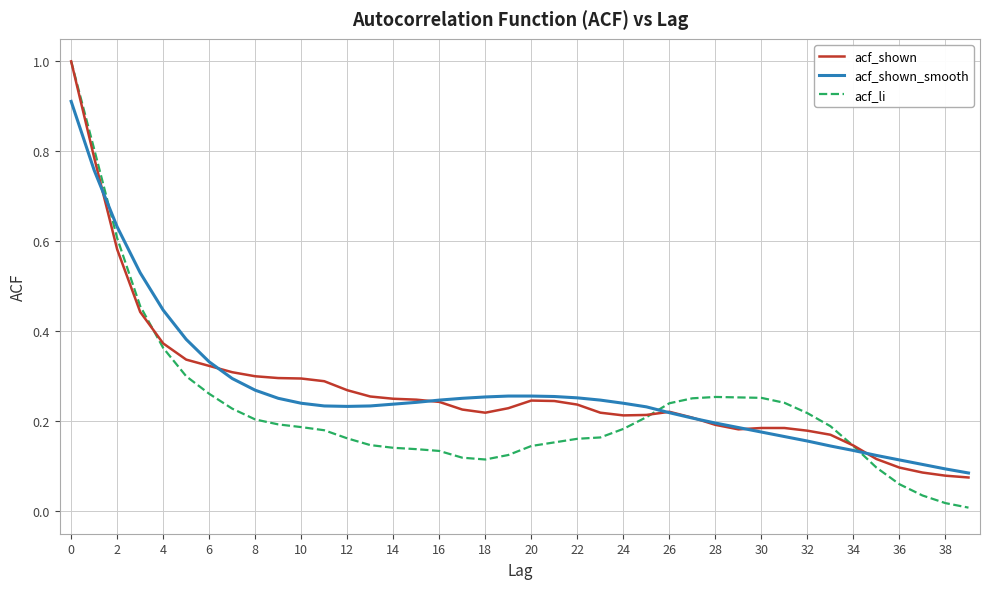

How many lines are shown in the chart?

3